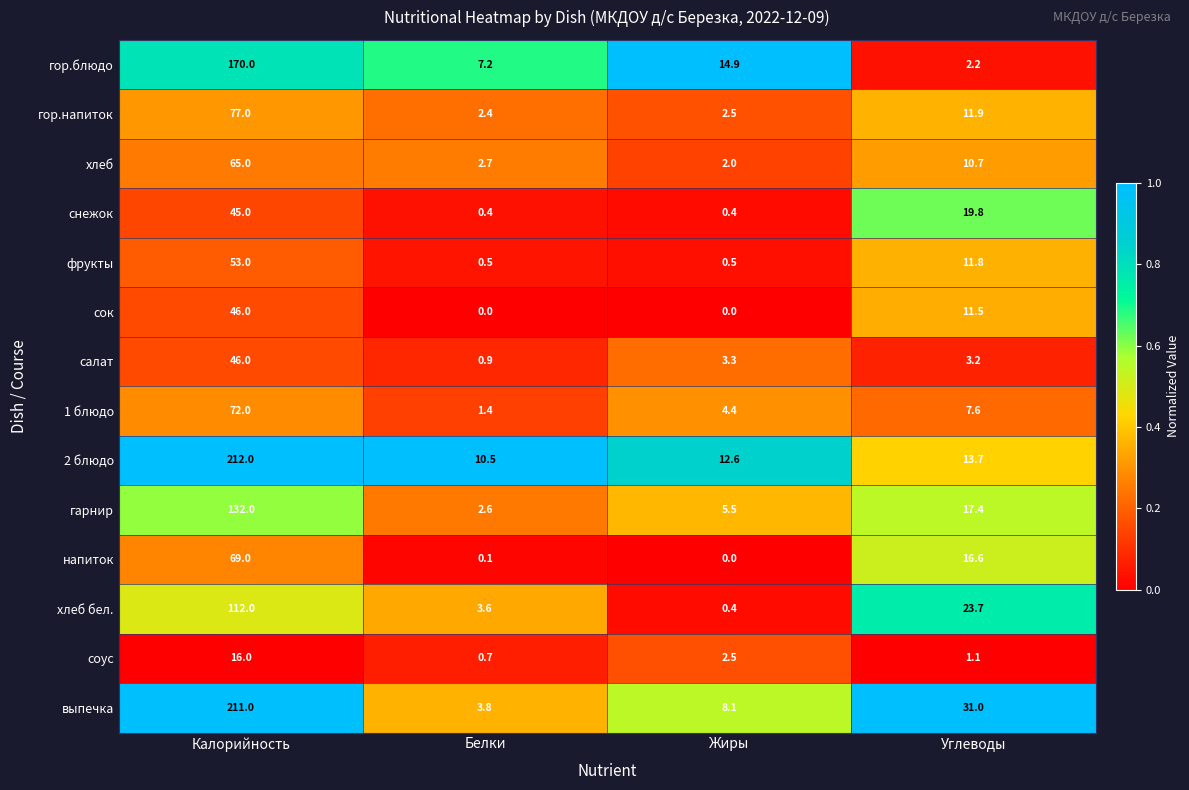

Is it true that выпечка equals 8.1 at Углеводы?

False